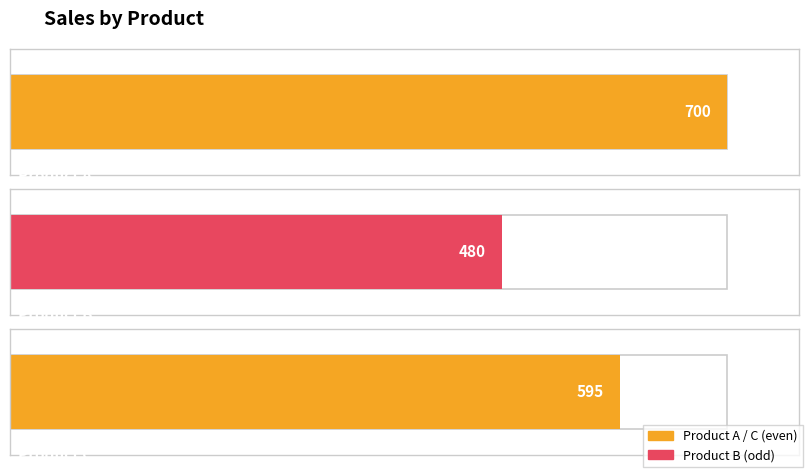

The Product A series shows 422 at Product C. True or false?

False